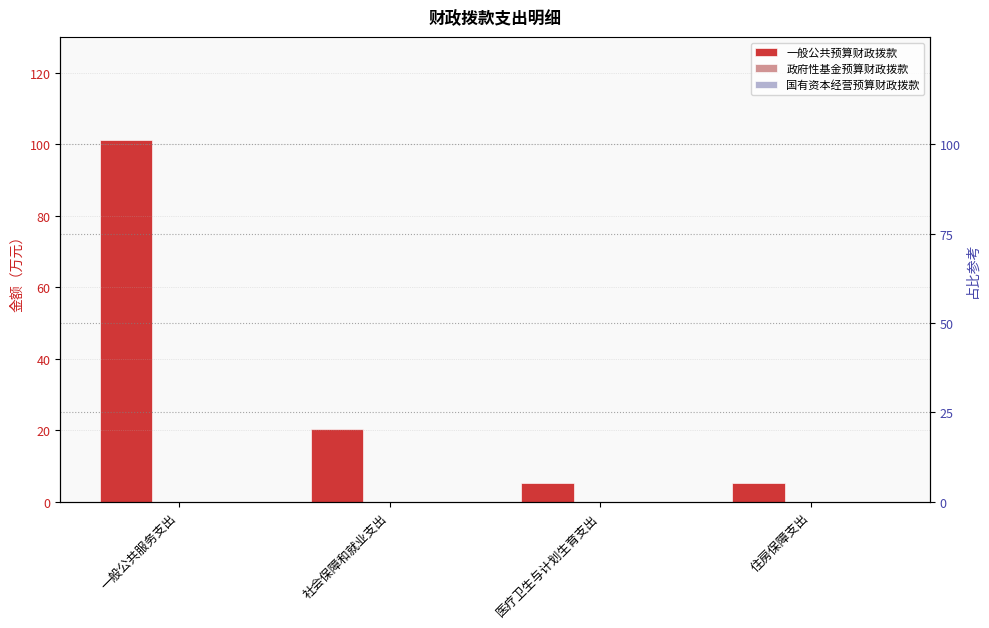

What position from the right is 一般公共服务支出?

4